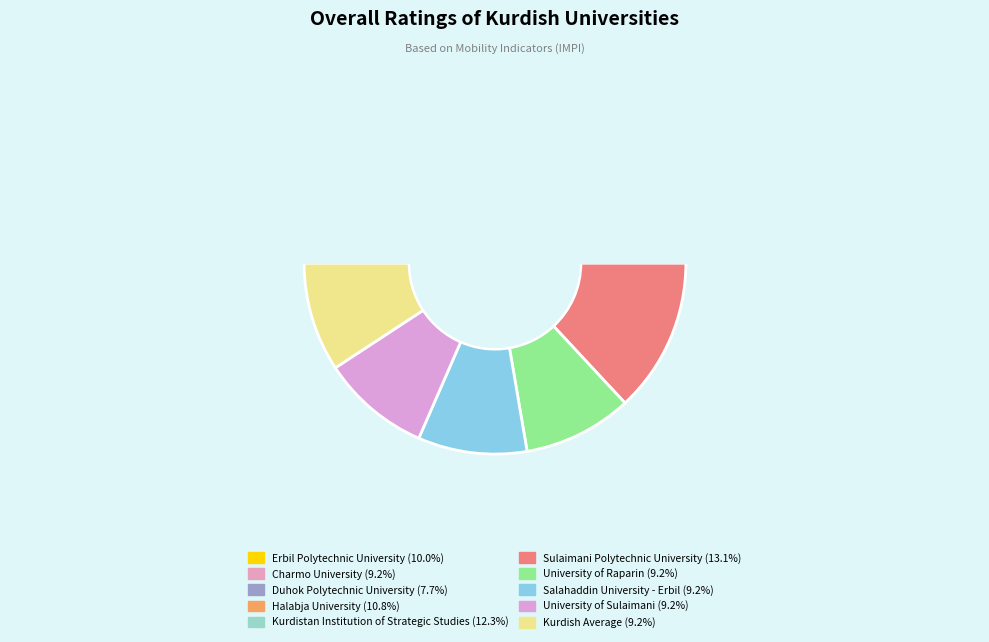

How many slices are in this pie chart?

10